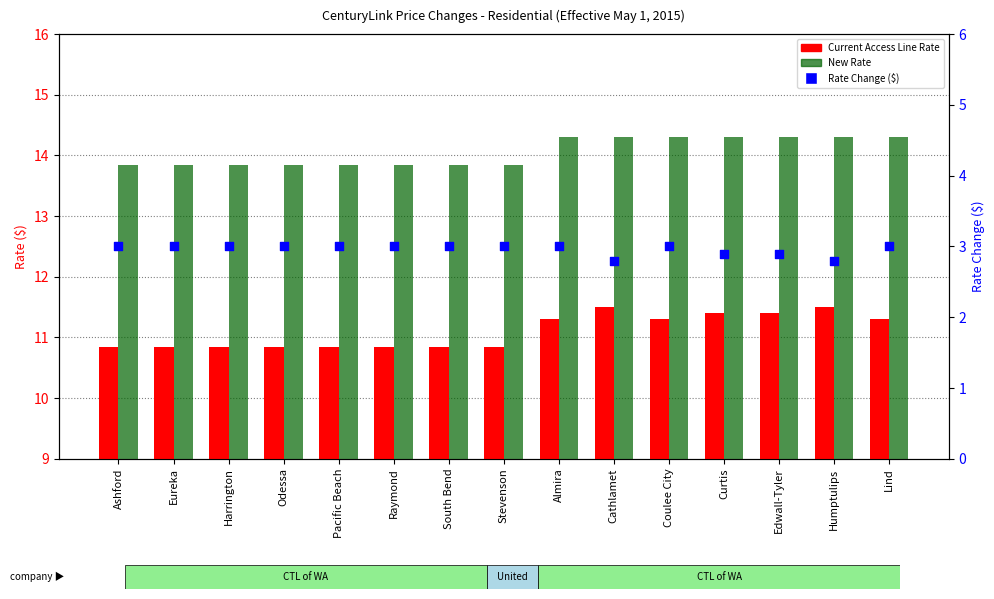

Which series has the largest total across all categories?

New Rate